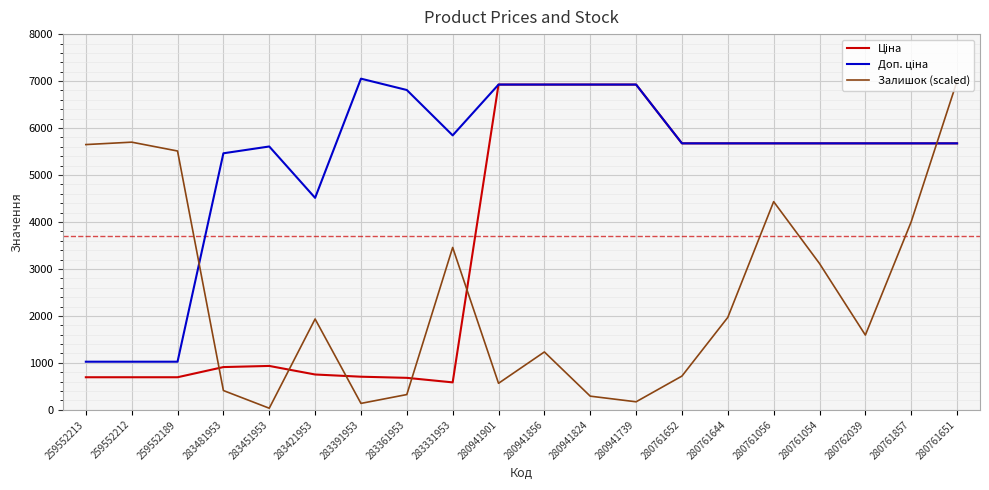

Which label corresponds to the smallest value in the chart?

283451953